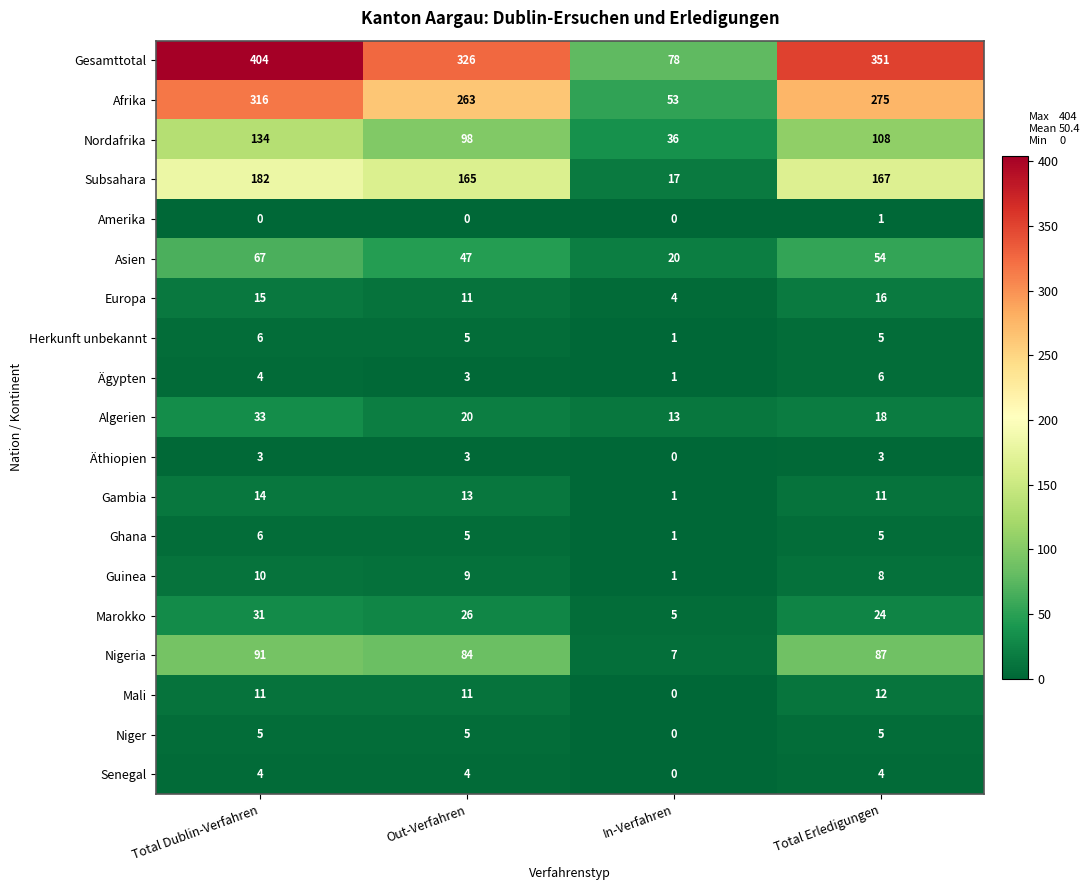

At which label does Europa reach its peak?

Total Erledigungen